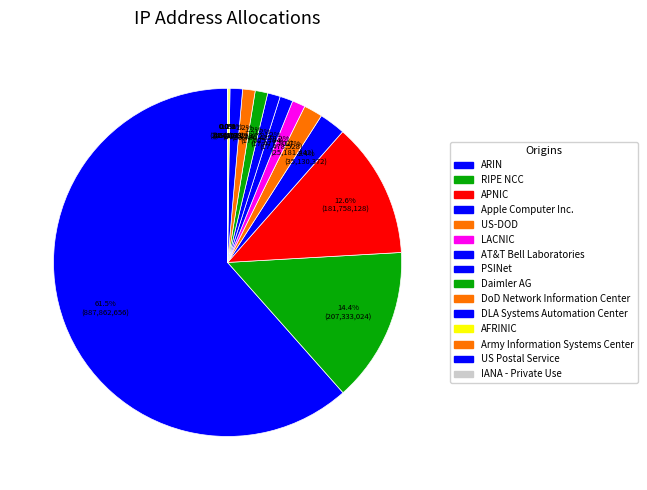

Does any single category account for the majority?

Yes